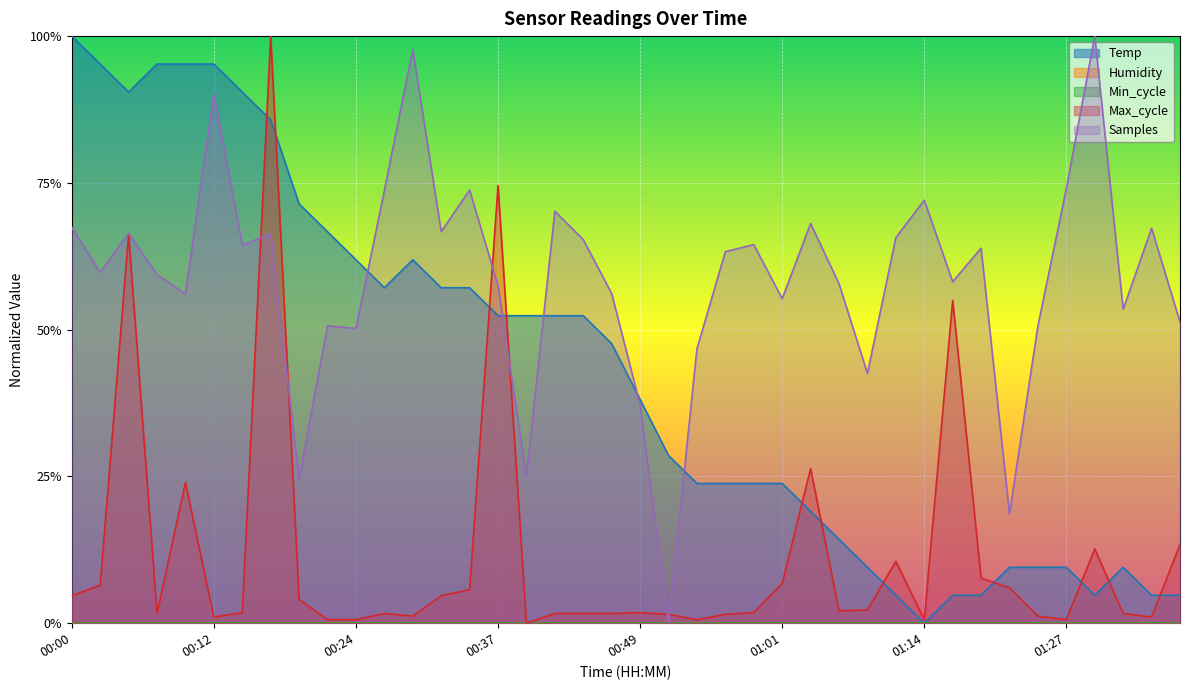

What is the difference between the Temp values at 00:24 and 01:32?

0.5